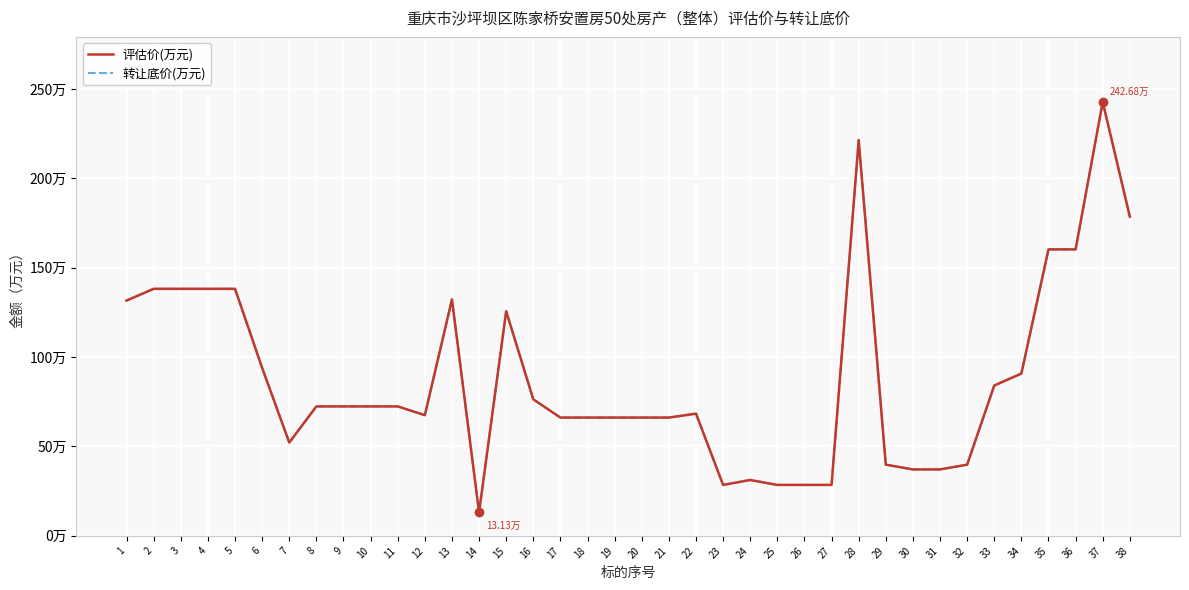

Reading left to right, what are all the values shown in this chart?

评估价(万元): 131.6	138.2	138.2	138.2	138.2	94.0	52.2	72.4	72.4	72.4	72.4	67.5	132.2	13.1	125.6	76.4	66.2	66.2	66.2	66.2	66.2	68.4	28.5	31.2	28.5	28.5	28.5	221.4	39.8	37.2	37.2	39.8	84.1	90.8	160.2	160.2	242.7	178.6
转让底价(万元): 131.6	138.2	138.2	138.2	138.2	94.0	52.2	72.4	72.4	72.4	72.4	67.5	132.2	13.1	125.6	76.4	66.2	66.2	66.2	66.2	66.2	68.4	28.5	31.2	28.5	28.5	28.5	221.4	39.8	37.2	37.2	39.8	84.1	90.8	160.2	160.2	242.7	178.6